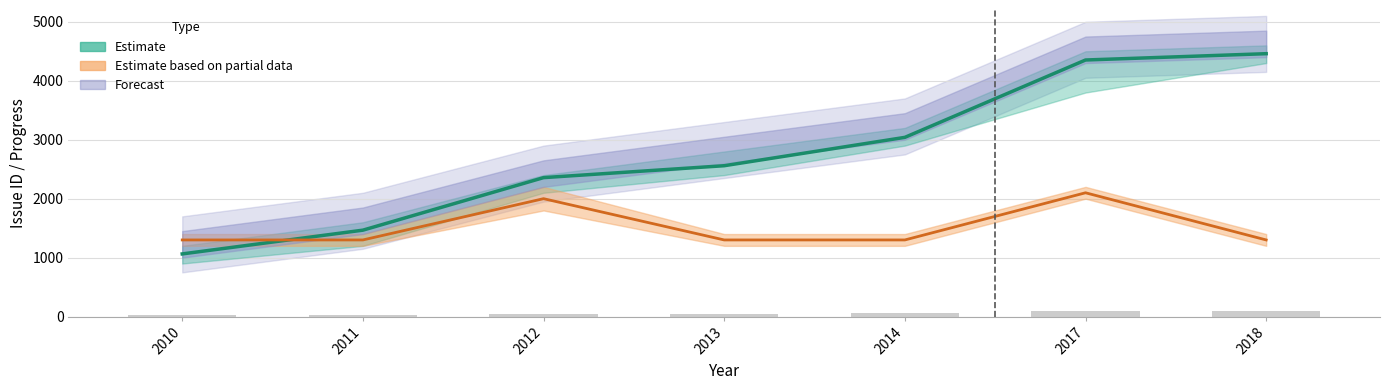

Between 2013 and 2012, which is larger?

2013